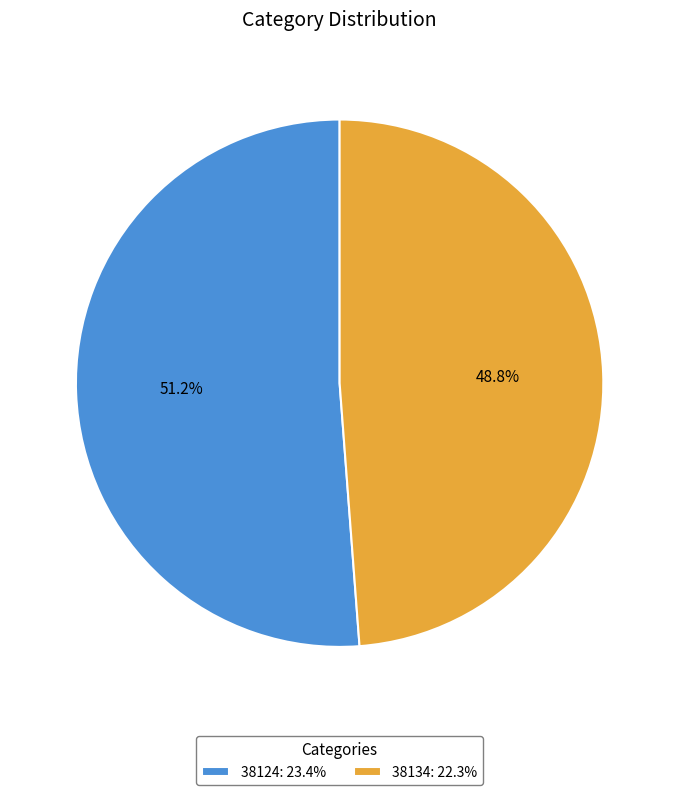

To the nearest percent, what is the average slice percentage?

50%